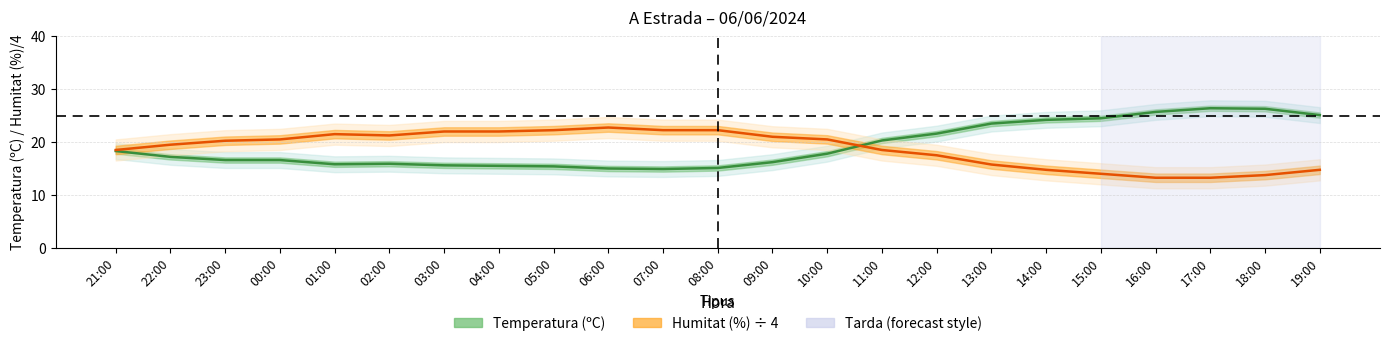

How many series are shown in this chart?

2